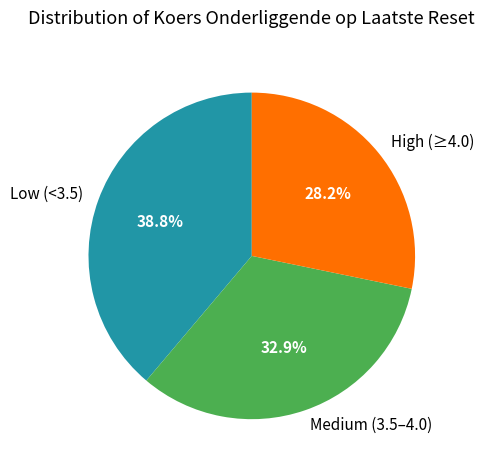

What is the smallest slice in the pie chart?

High (≥4.0)